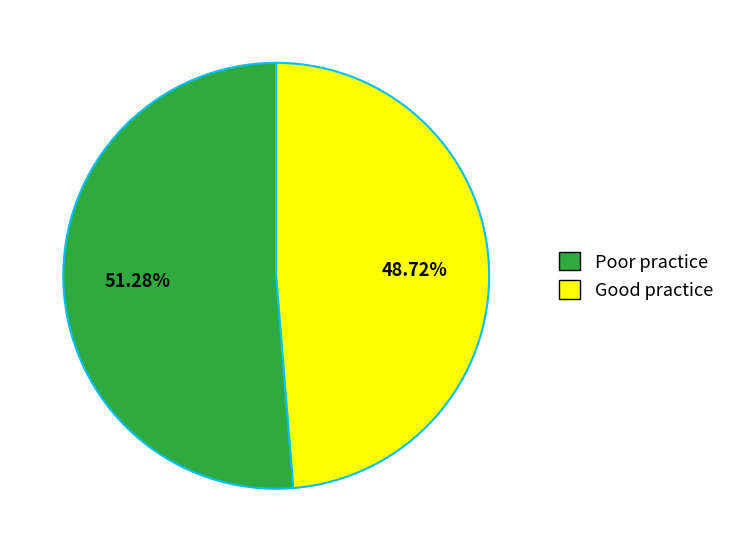

Rank the categories by value from lowest to highest.

Good practice, Poor practice